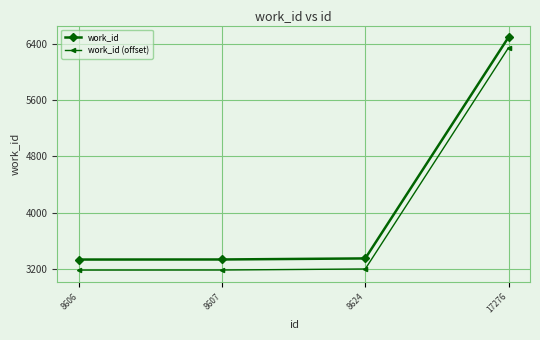

True or false: work_id (offset) and work_id intersect in this chart.

False